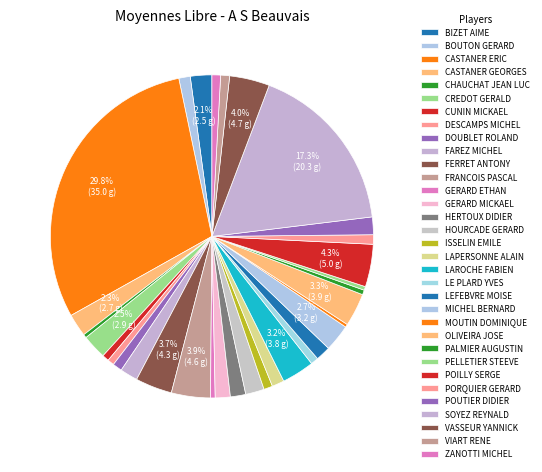

What percentage is the FERRET ANTONY slice, to the nearest percent?

4%